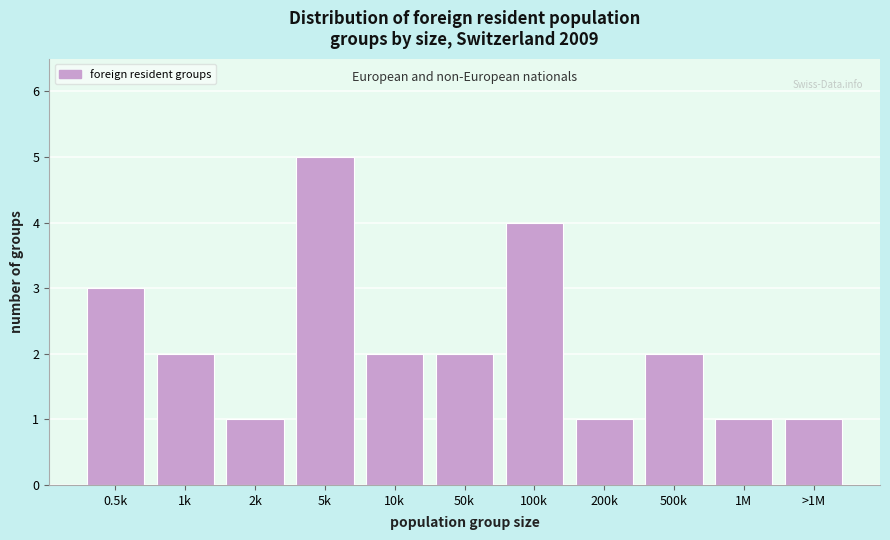

Reading right to left, what are all the values shown in this chart?

>1M=1	1M=1	500k=2	200k=1	100k=4	50k=2	10k=2	5k=5	2k=1	1k=2	0.5k=3